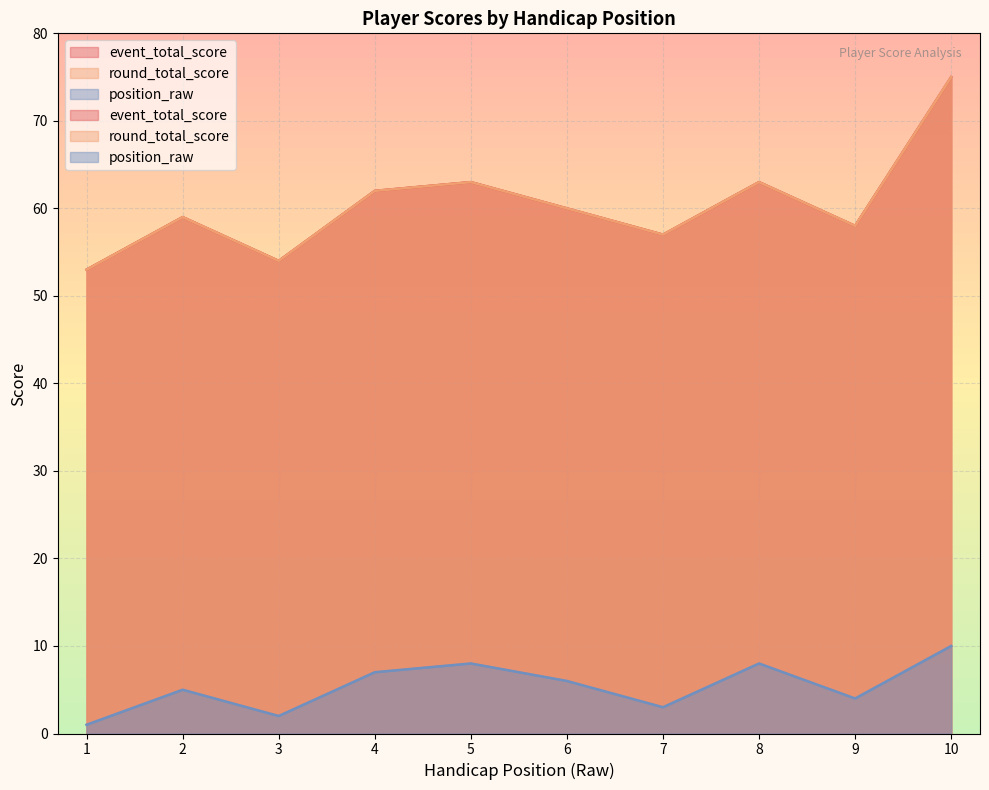

How many lines are shown in the chart?

3